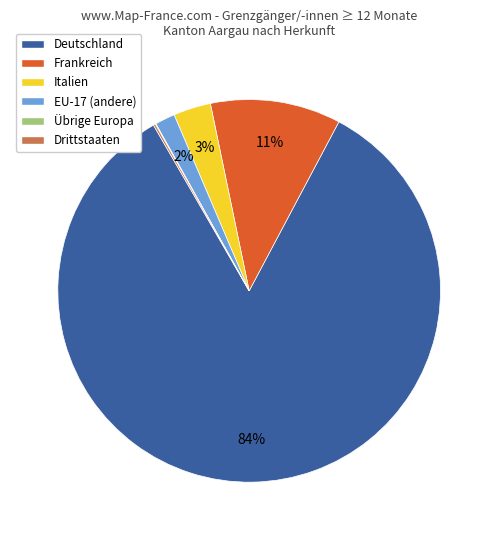

To the nearest percent, what is the difference between the largest and smallest slice percentages?

84%